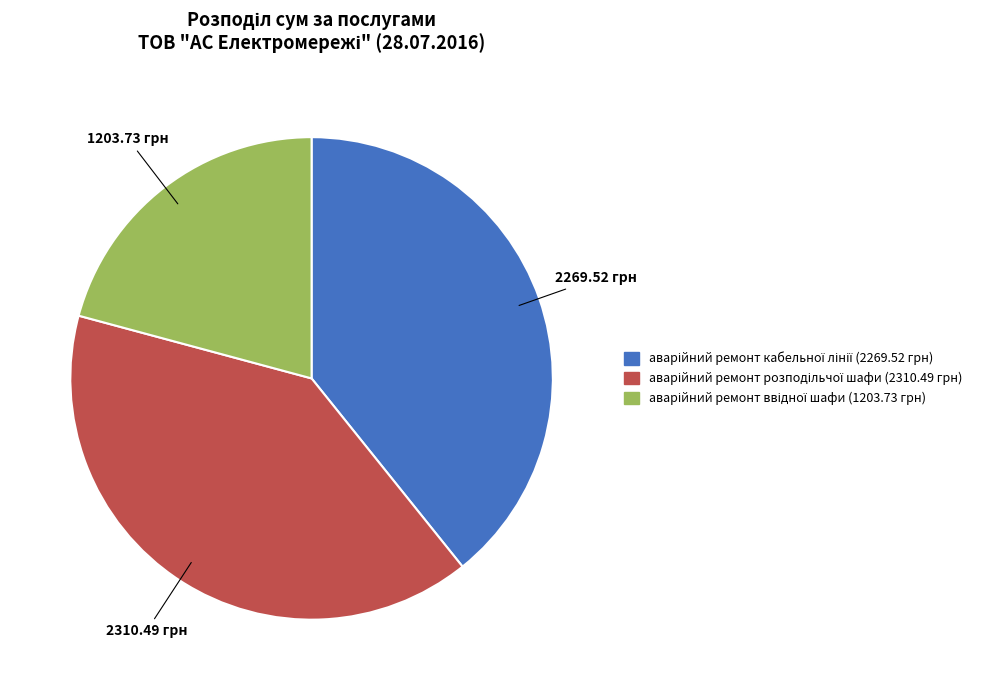

How many segments does this pie chart have?

3